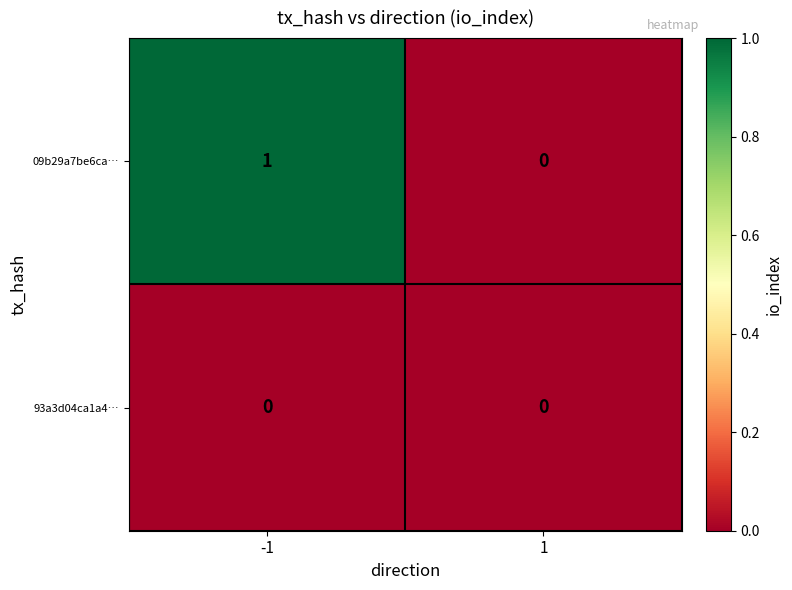

Rank the series by their maximum value, from highest to lowest.

09b29a7be6ca…, 93a3d04ca1a4…